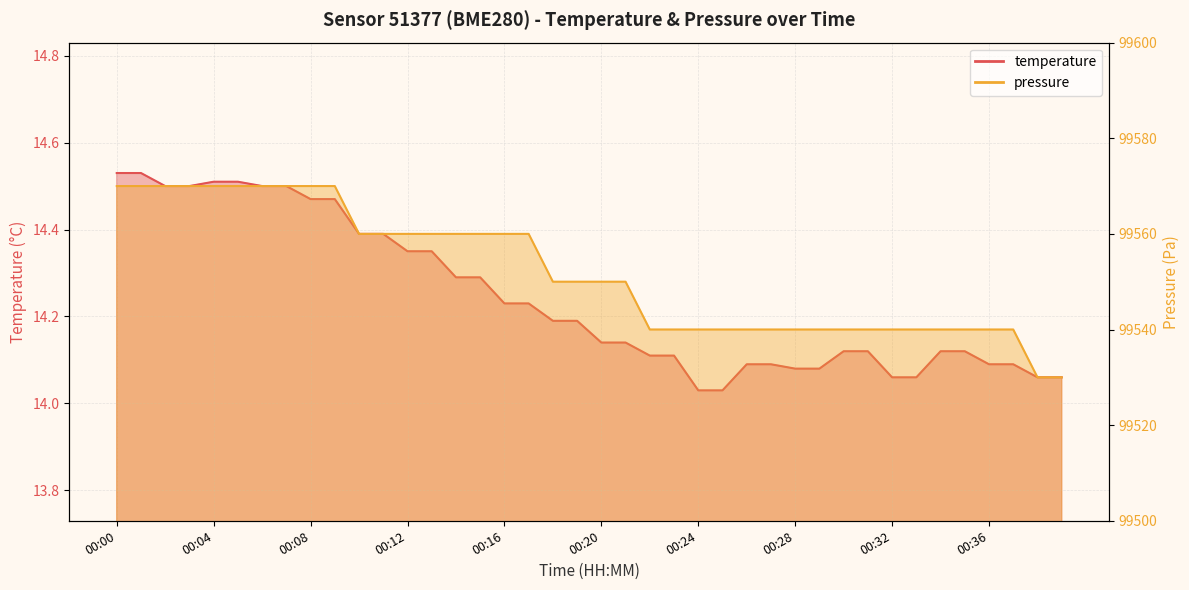

What is the average value?

14.2